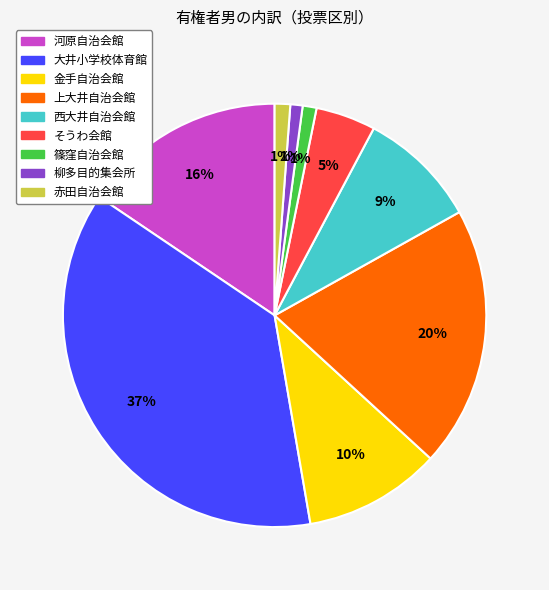

What is the largest slice in the pie chart?

大井小学校体育館